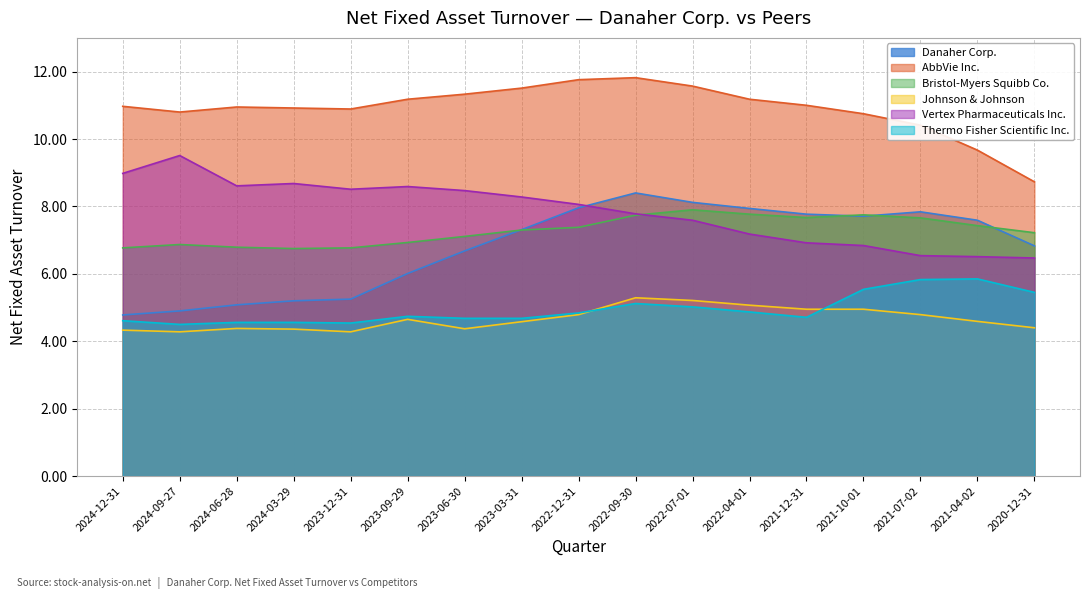

The value of Danaher Corp. at 2023-06-30 is 6.7. True or false?

True